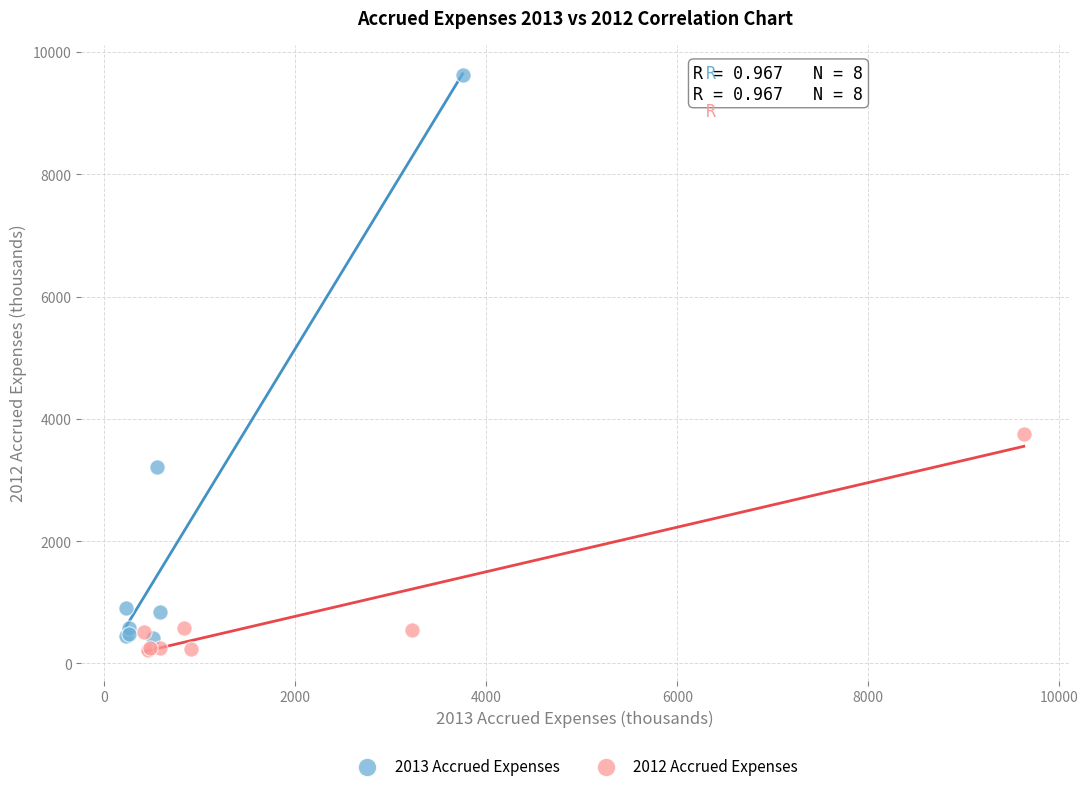

Which series has the largest Y range (max minus min)?

2013 Accrued Expenses